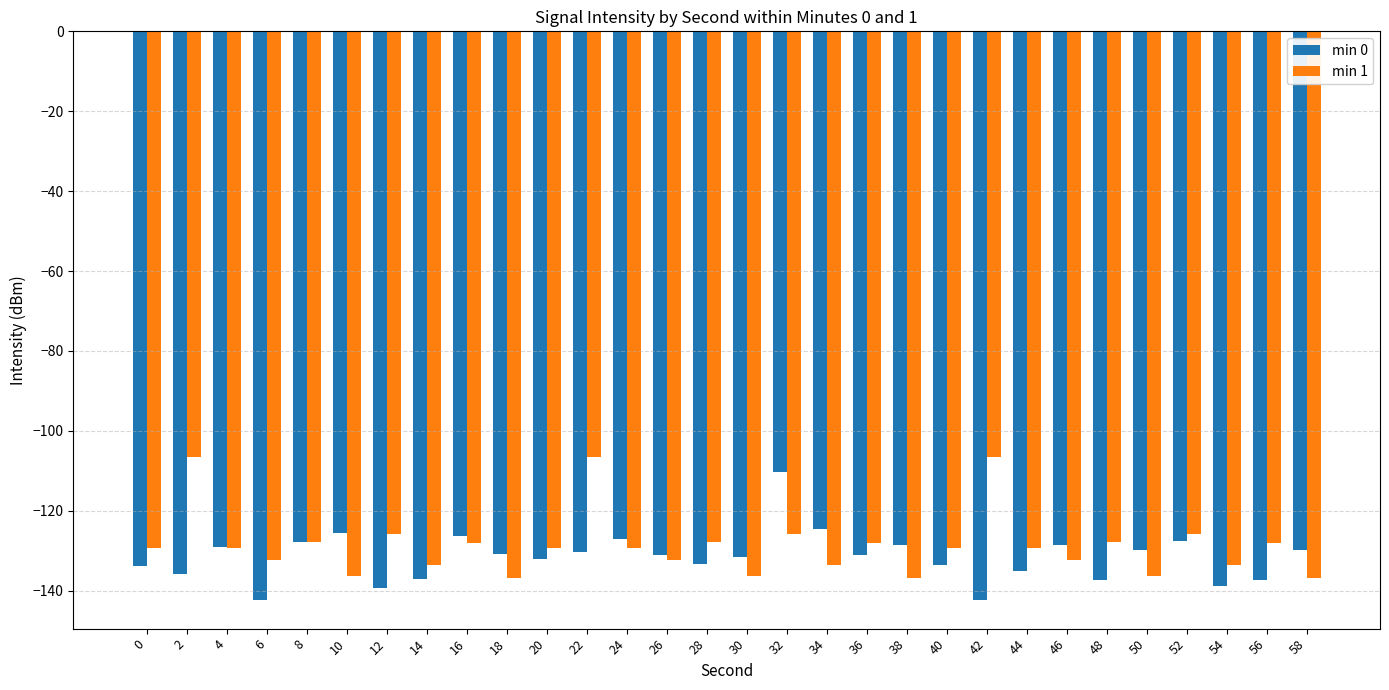

The value of min 0 at 14 is -189.2. True or false?

False